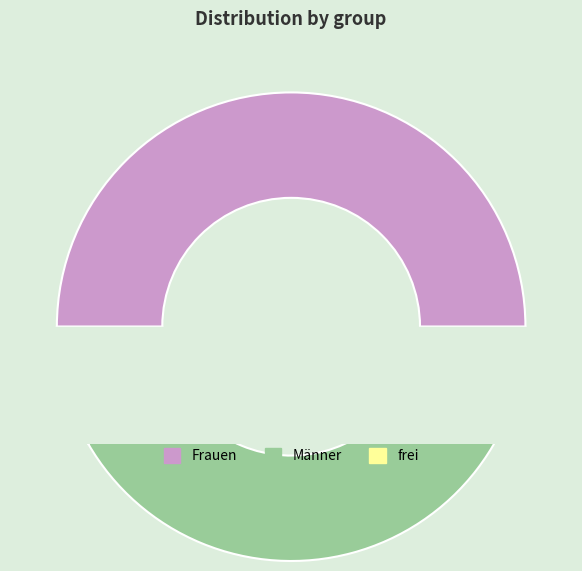

The Männer slice represents 27% of the pie. True or false?

False